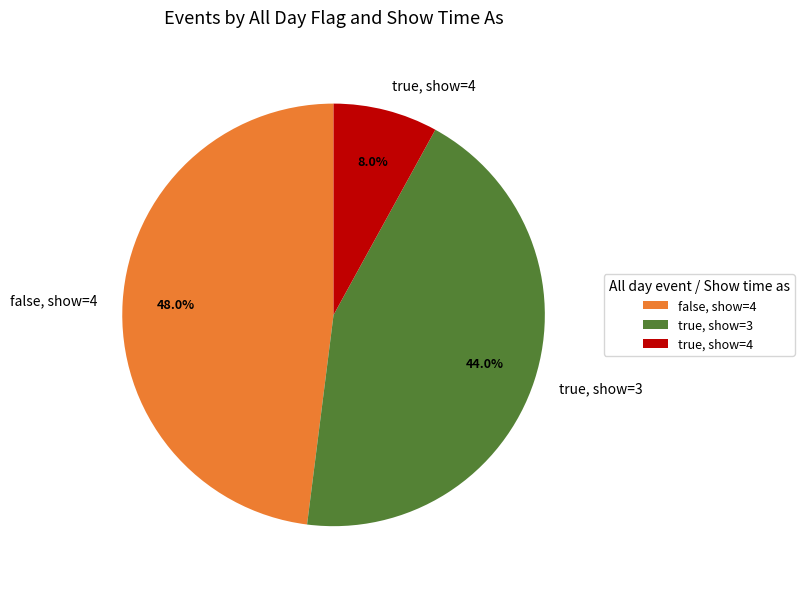

How many slices are in this pie chart?

3